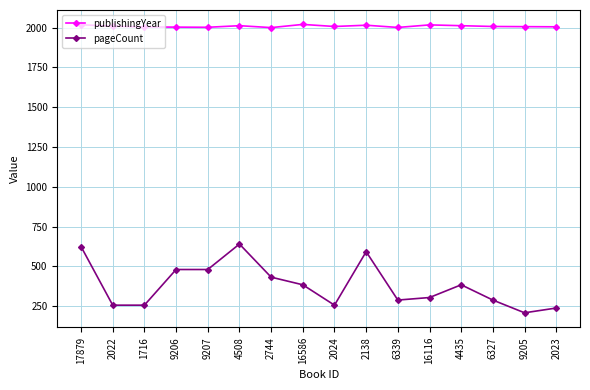

Is it true that publishingYear equals 3482 at 17879?

False